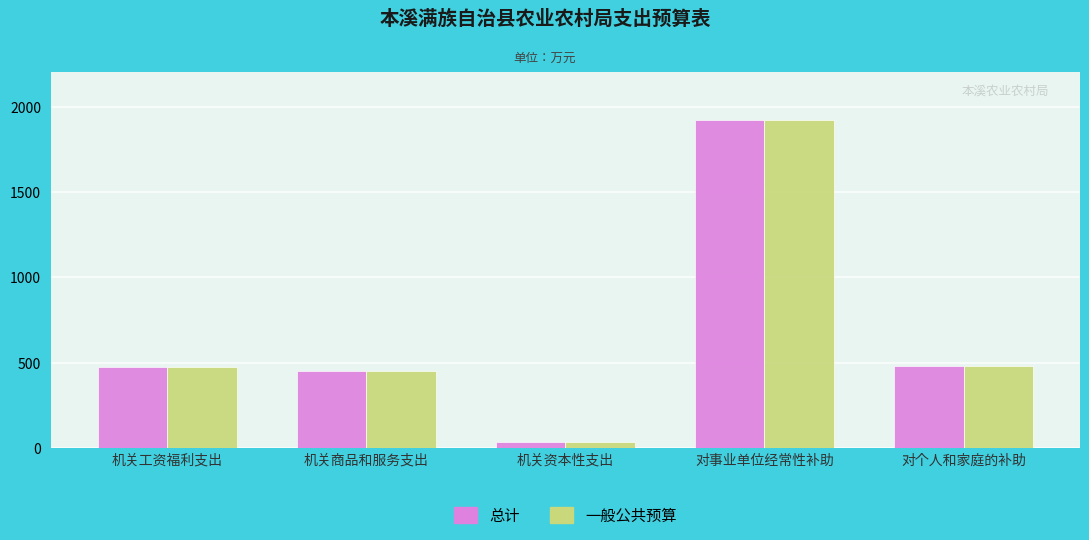

What is the sum of all 总计 values?

3359.1